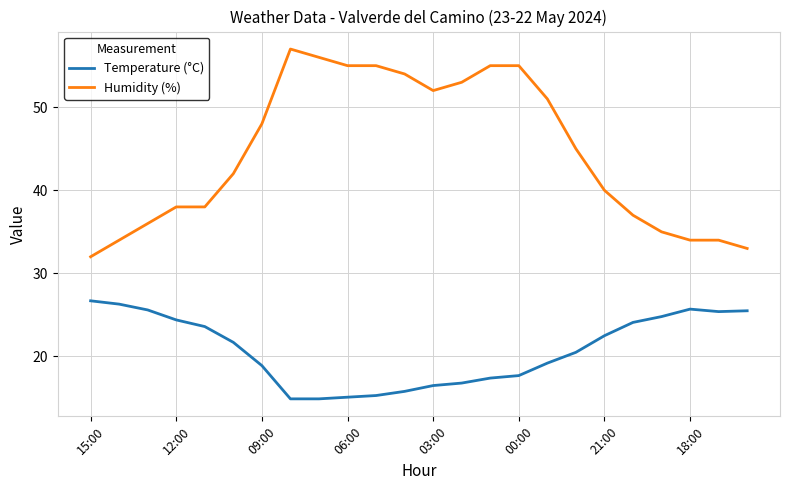

True or false: Humidity (%) and Temperature (°C) intersect in this chart.

False